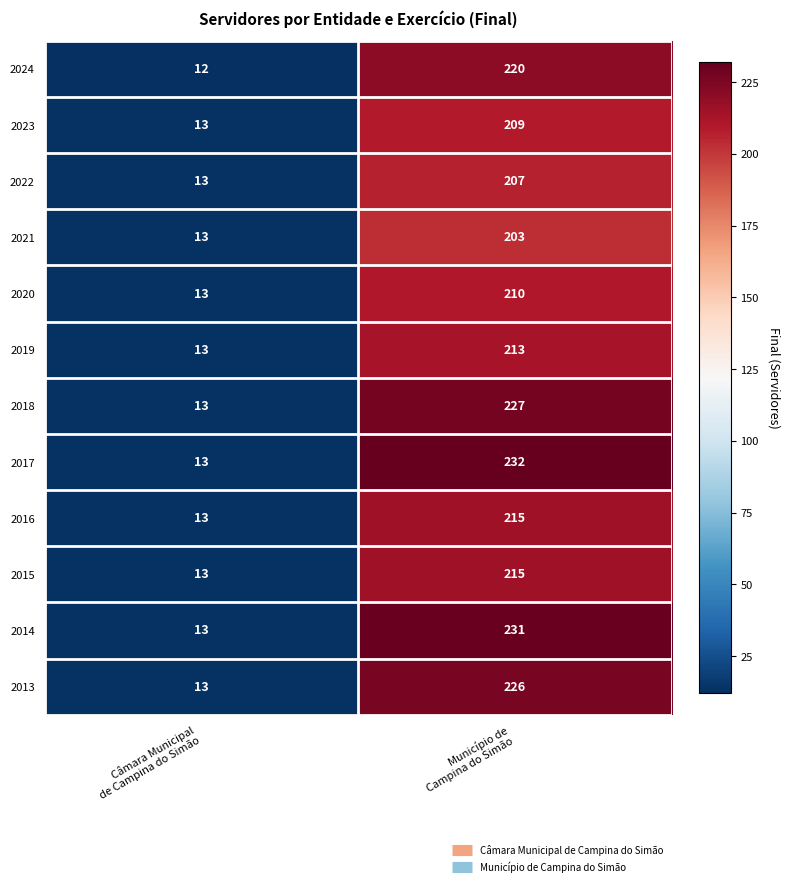

Which series has the largest total across all categories?

2017